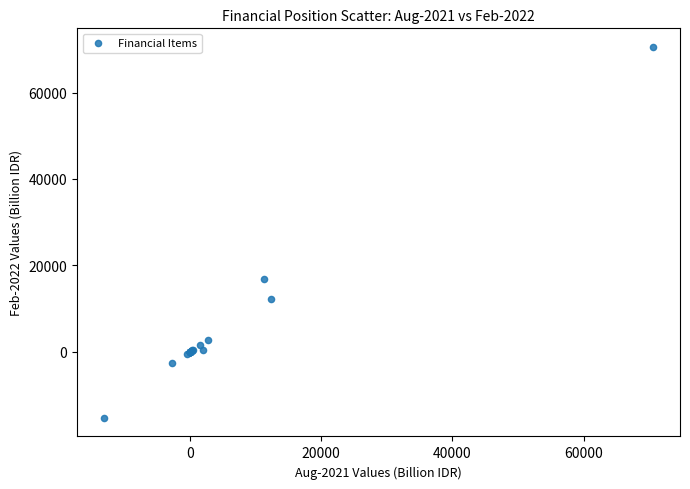

What Y value in the scatter plot is closest to 27632?

16782.9